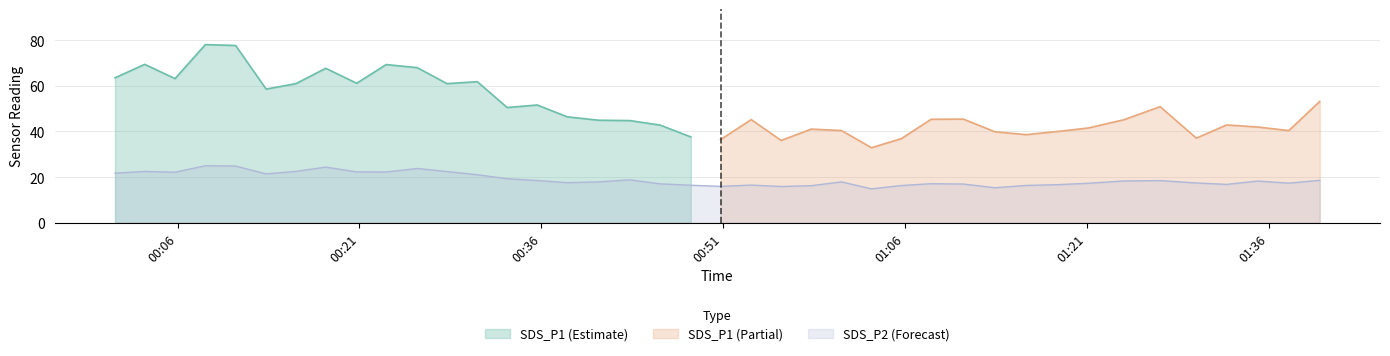

What is the maximum value for SDS_P2 (Forecast)?

25.0